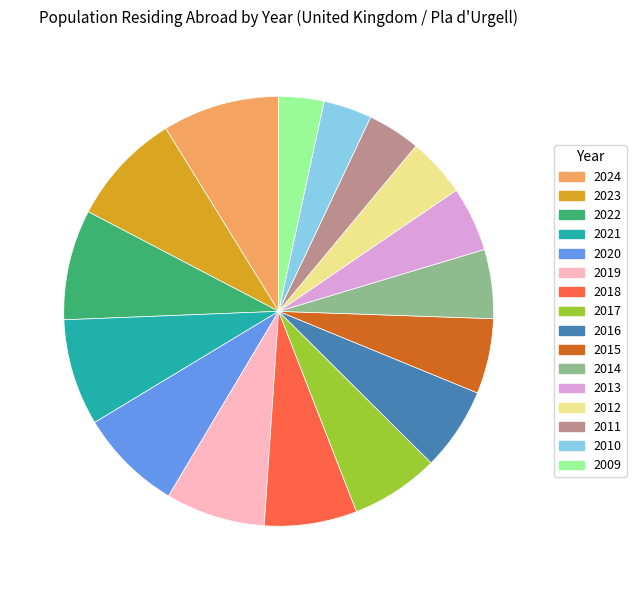

Between 2017 and 2010, which is larger?

2017